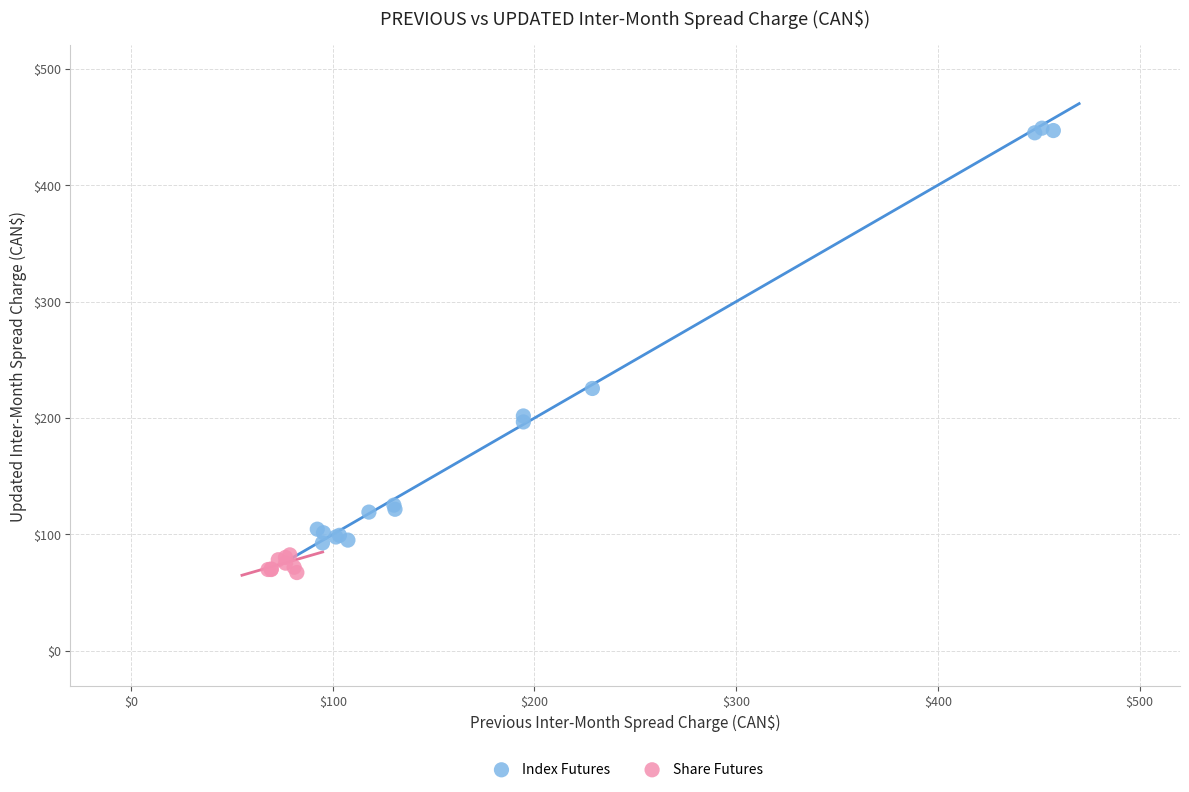

Which series contains the highest Y value?

Index Futures